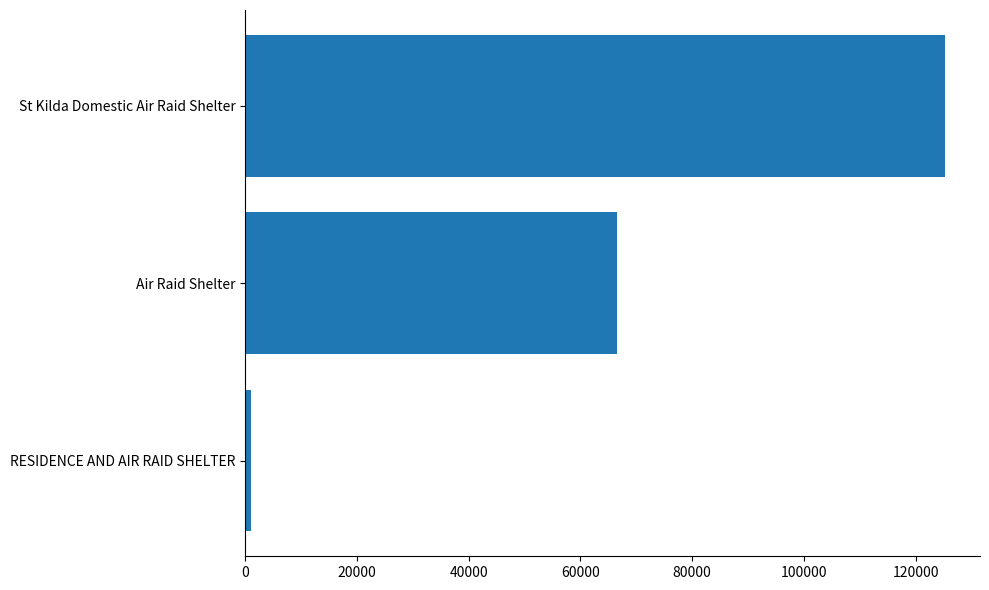

What is the sum of the values at St Kilda Domestic Air Raid Shelter and Air Raid Shelter?

191876